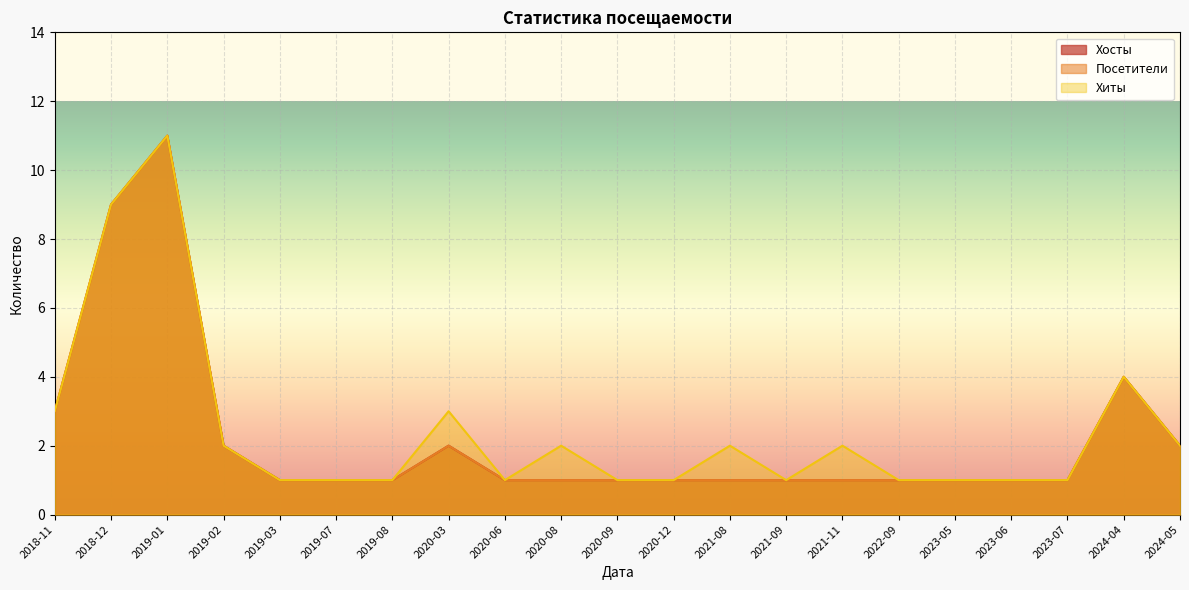

Count the Хосты values in the range 1 to 2.

17